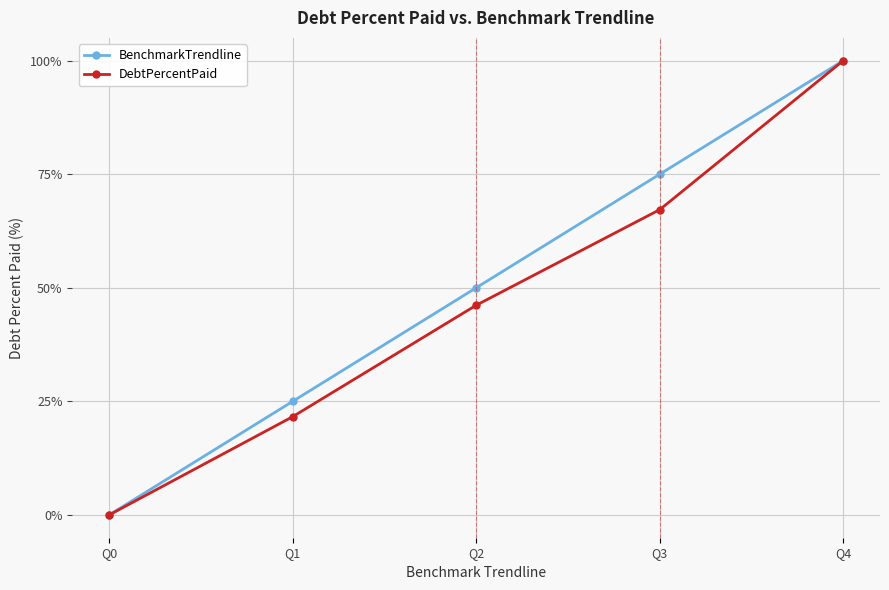

Rank the series by their average value, from lowest to highest.

DebtPercentPaid, BenchmarkTrendline